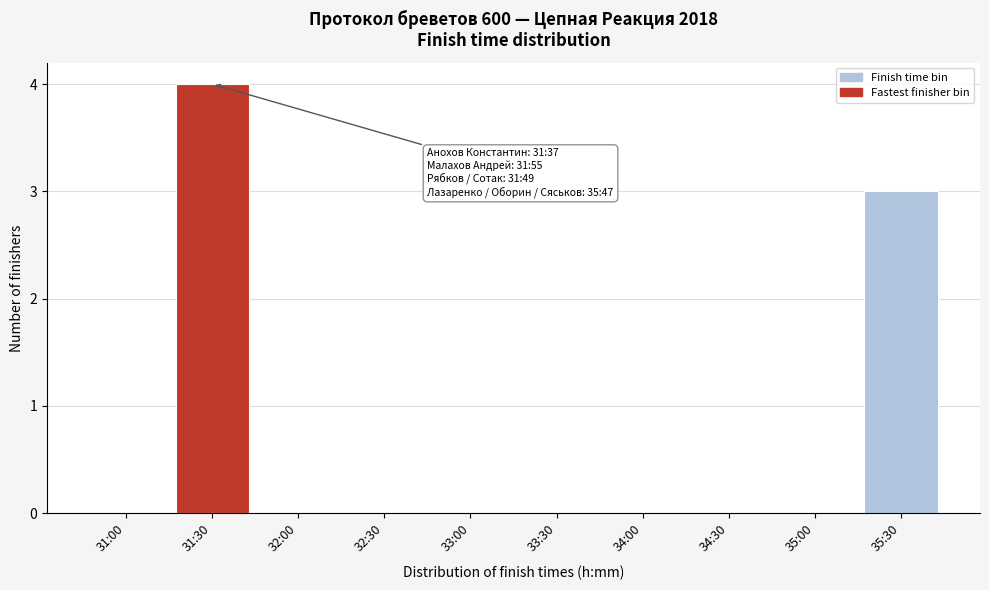

Reading left to right, what are all the values shown in this chart?

31:00=0	31:30=4	32:00=0	32:30=0	33:00=0	33:30=0	34:00=0	34:30=0	35:00=0	35:30=3